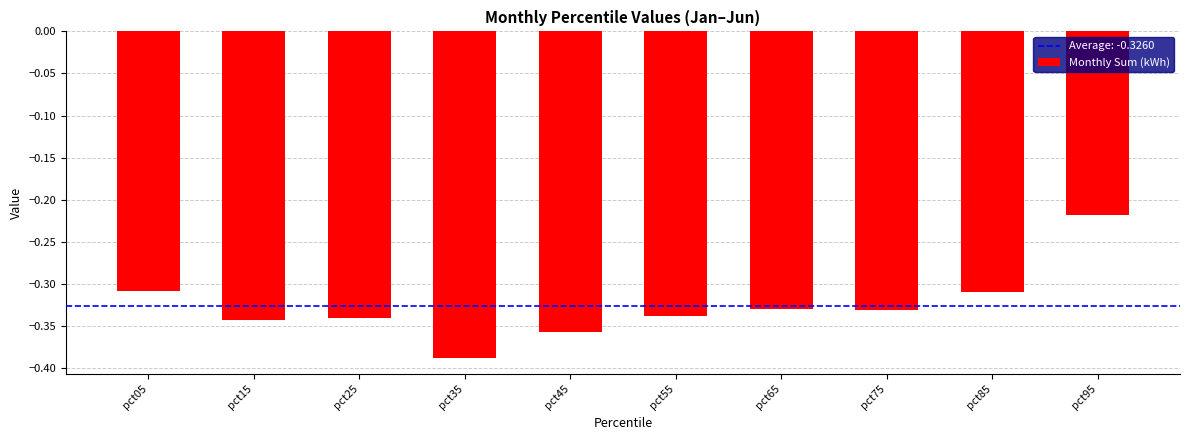

True or false: the data shows -0.5 at pct75.

False